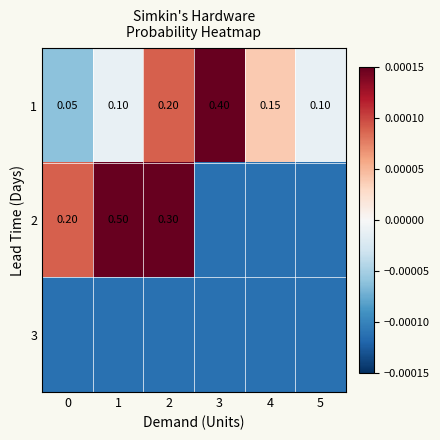

Is the value of 2 at 1 greater than the value of 1 at 5?

Yes